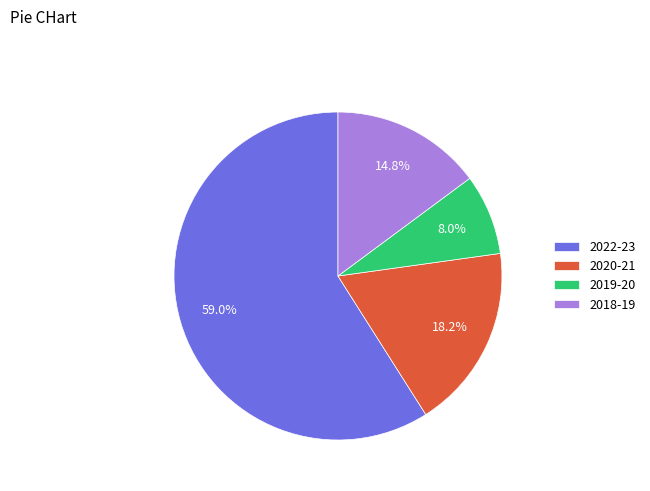

To the nearest percent, what is the difference between the 2019-20 and 2022-23 slice percentages?

51%